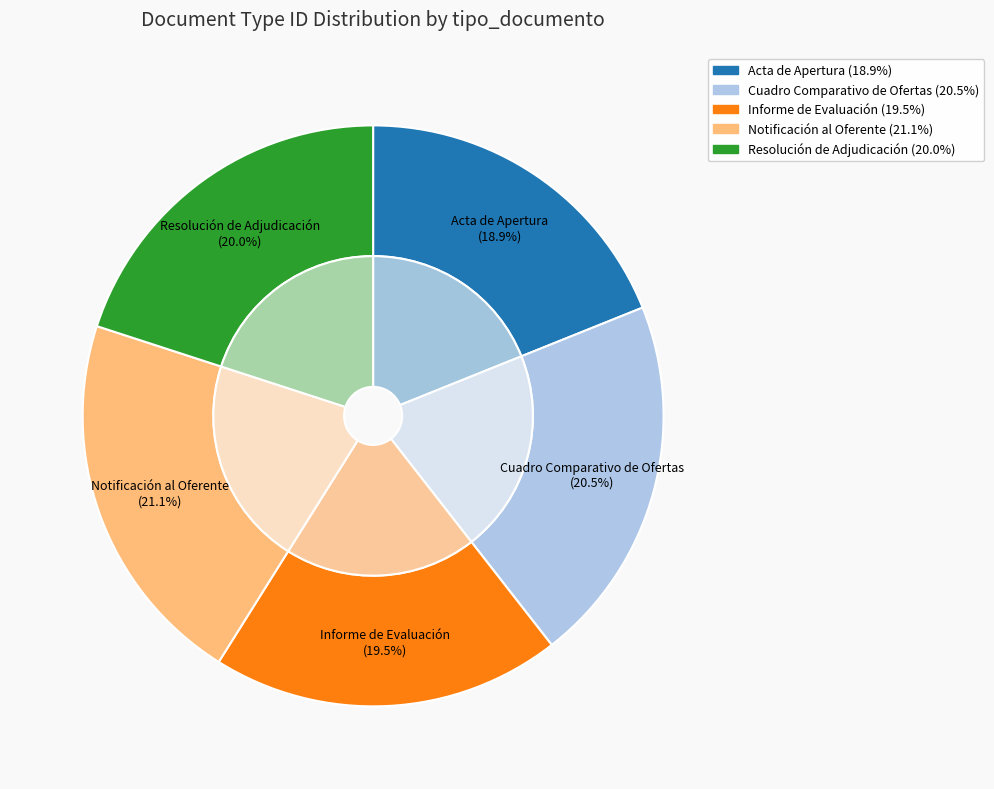

Count the number of slices in the pie.

5